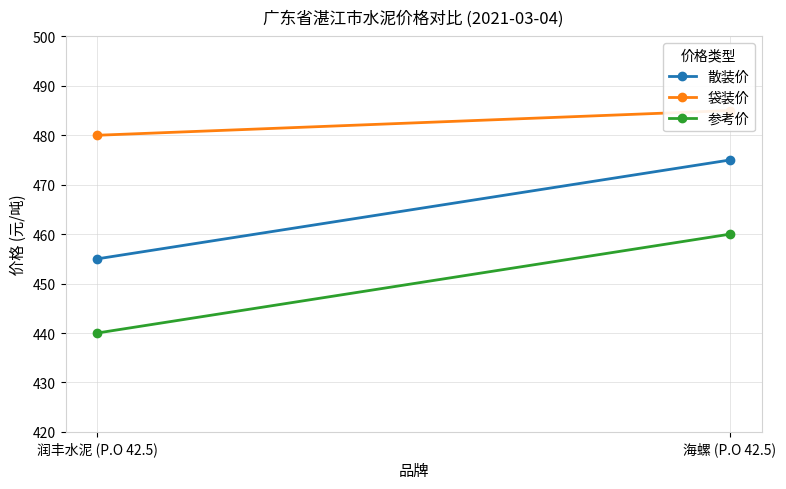

What is the sum of the 袋装价 values at 润丰水泥 (P.O 42.5) and 海螺 (P.O 42.5)?

965